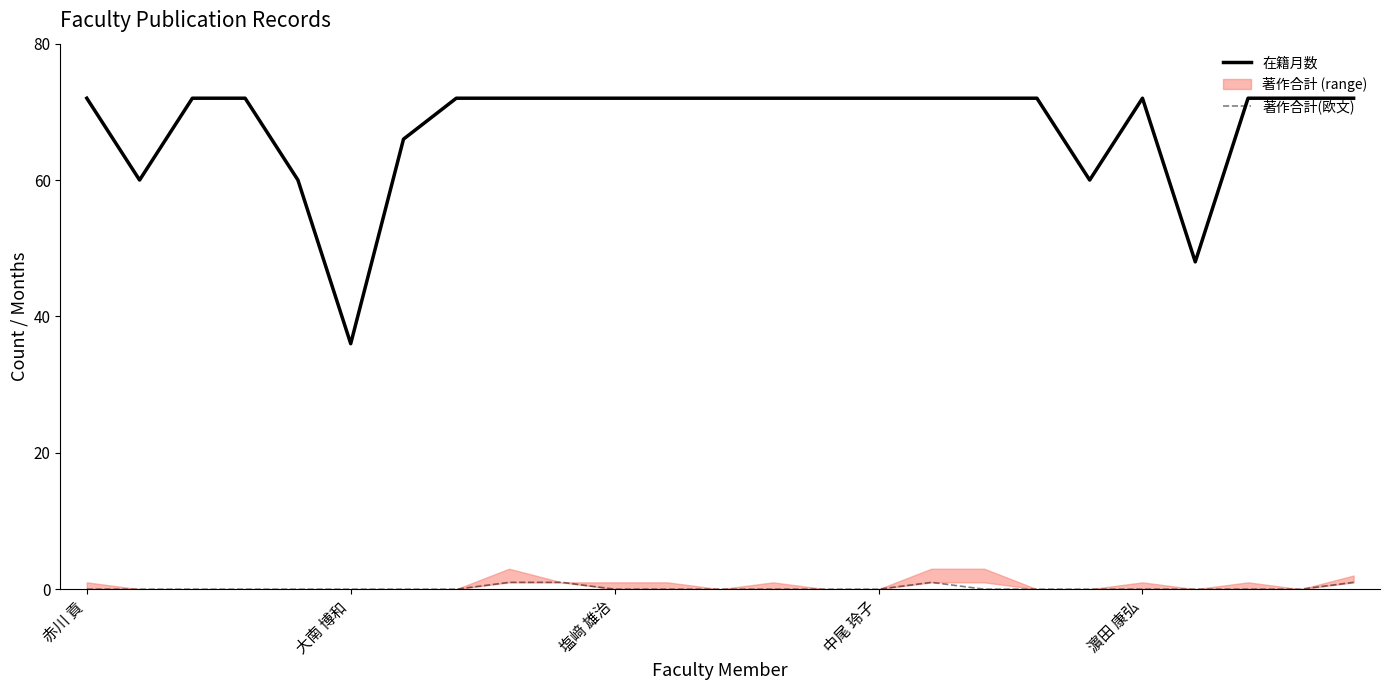

Is it true that 在籍月数 equals 72 at 濵田 康弘?

True